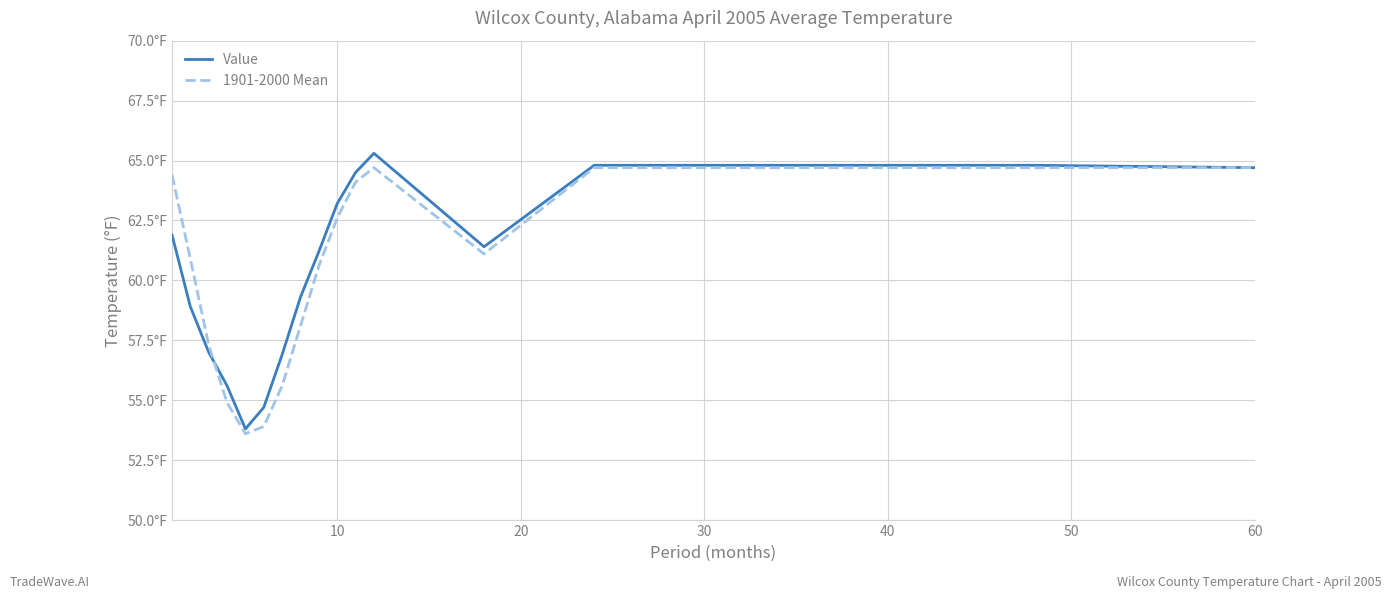

What are all the series names shown in the legend?

Value, 1901-2000 Mean